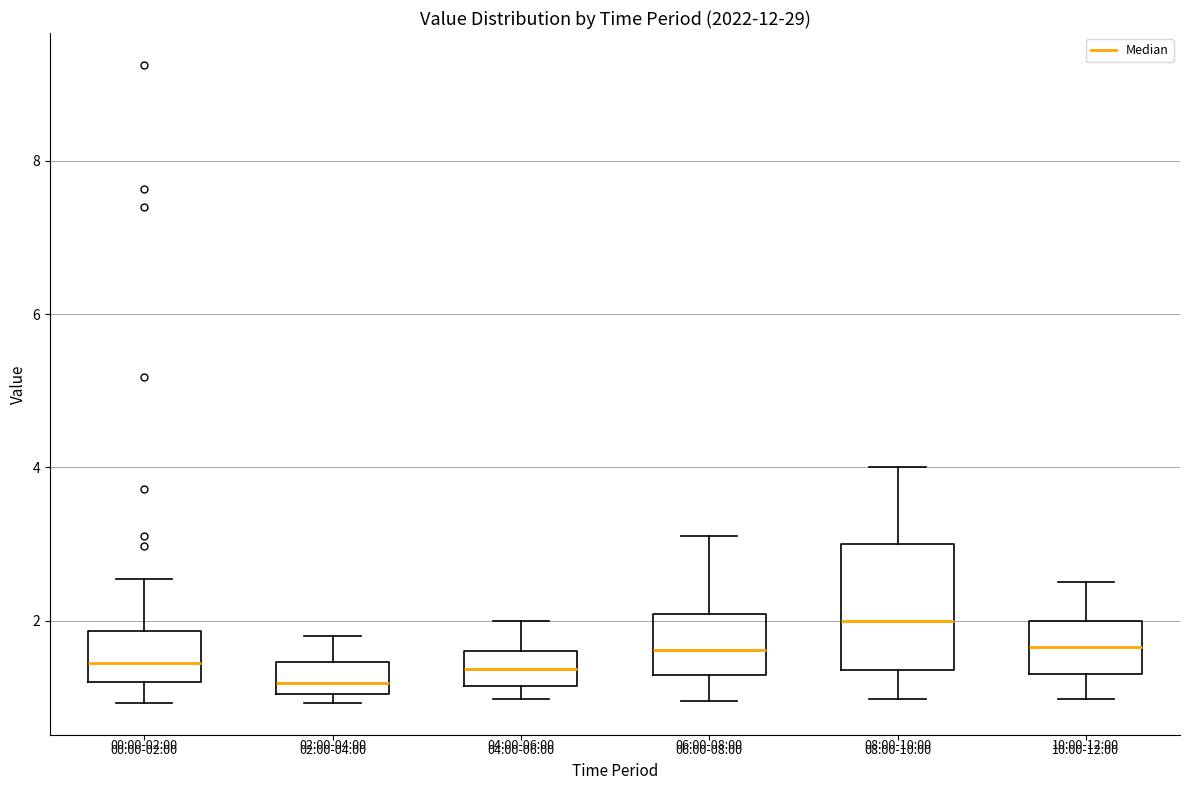

Comparing the boxes themselves (not the whiskers), which one is the tallest?

08:00-10:00